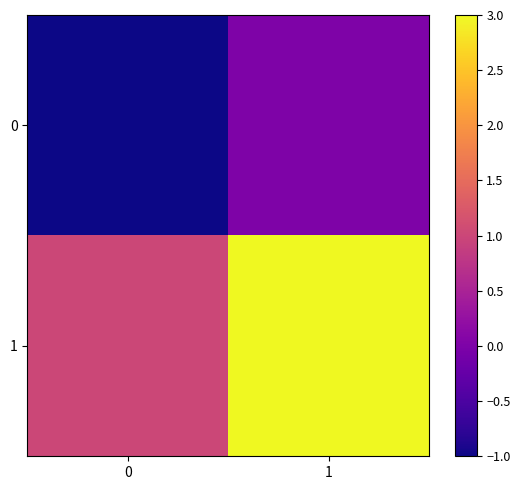

List the series in order of their peak value, lowest first.

0, 1